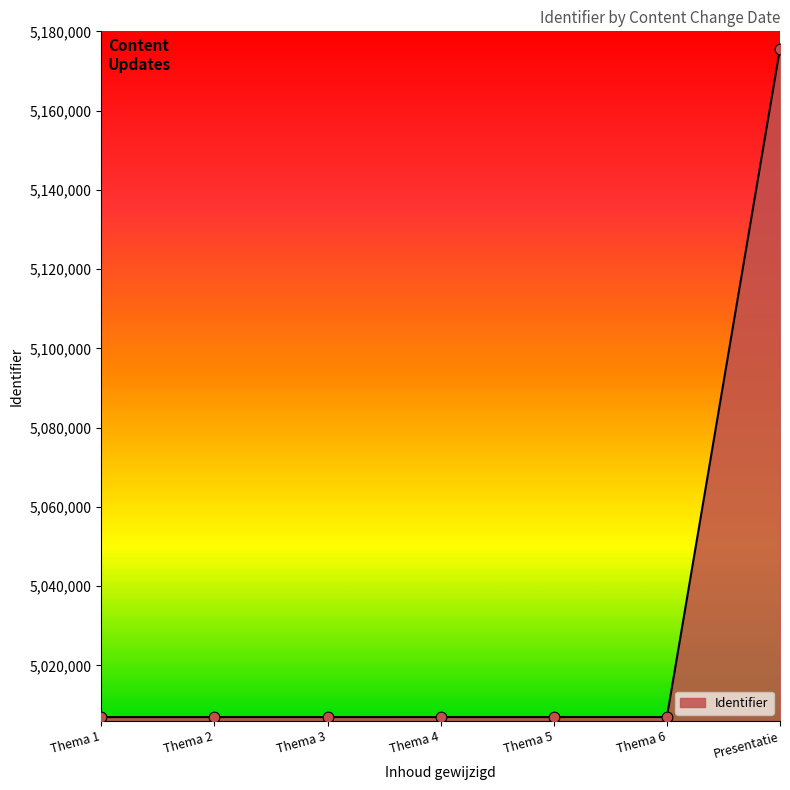

Between Presentatie and Thema 1, which is larger?

Presentatie